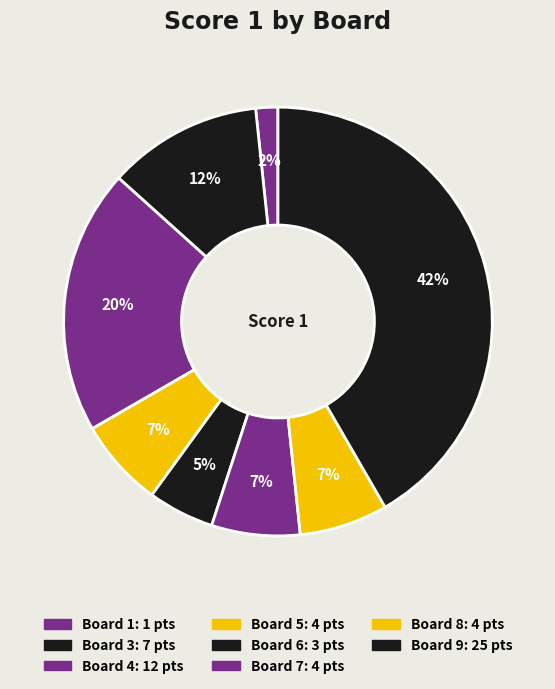

Does any single category account for the majority?

No